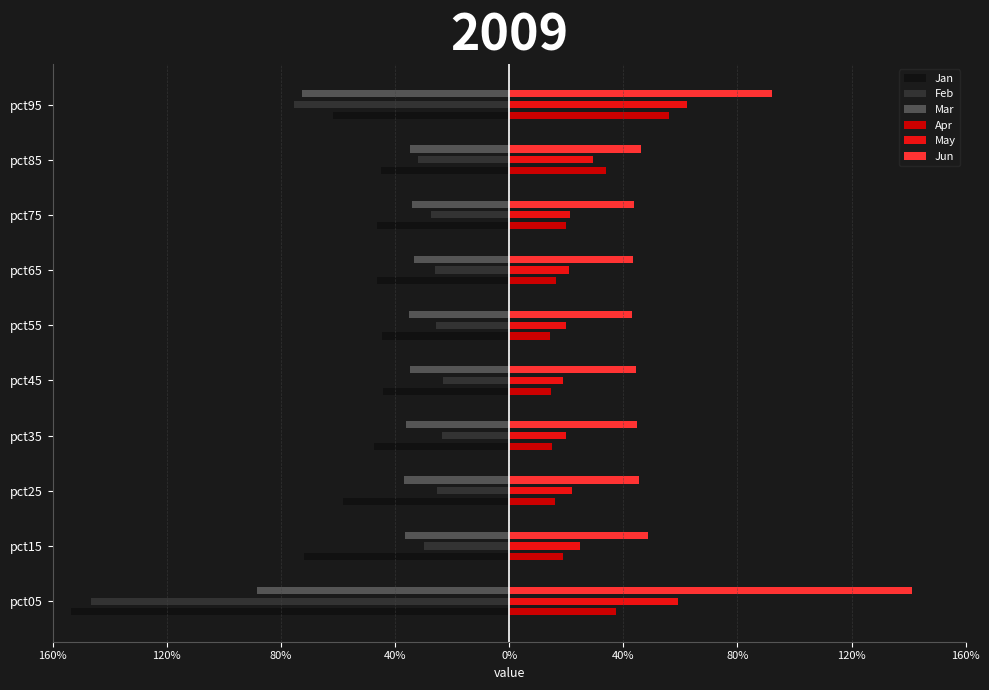

What is the maximum value shown in the chart?

1.4